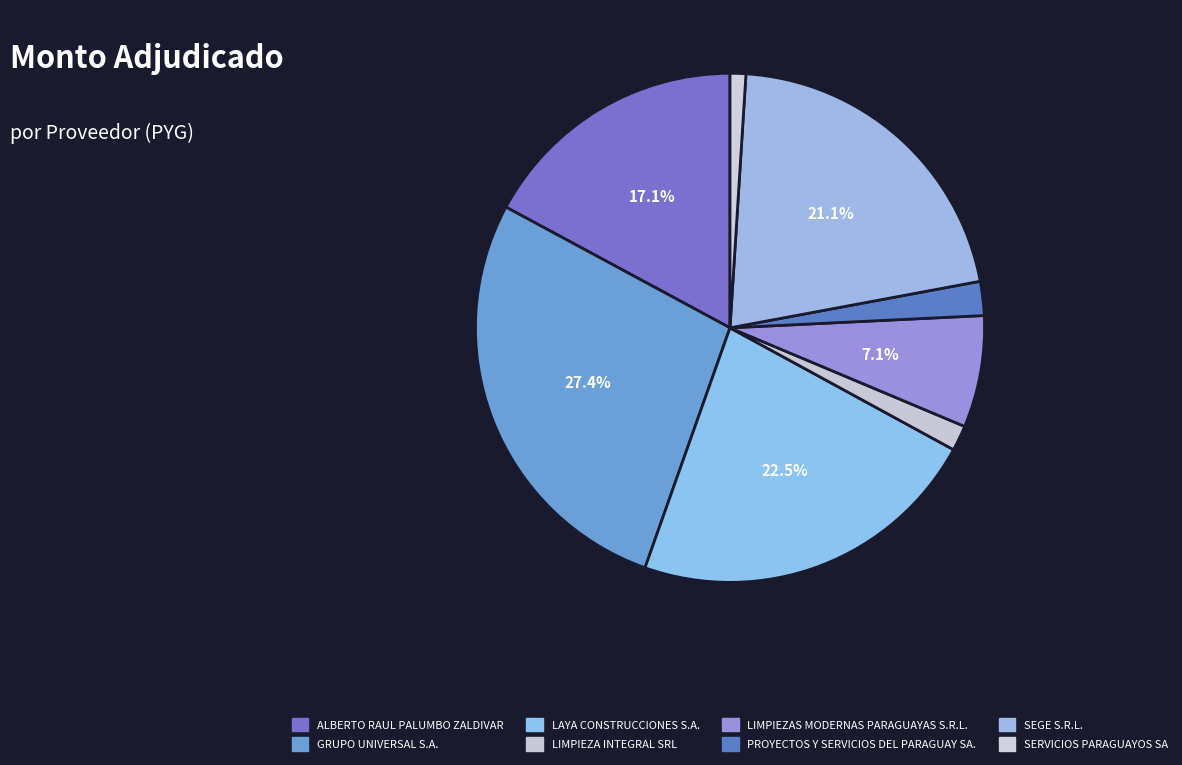

How many segments does this pie chart have?

8